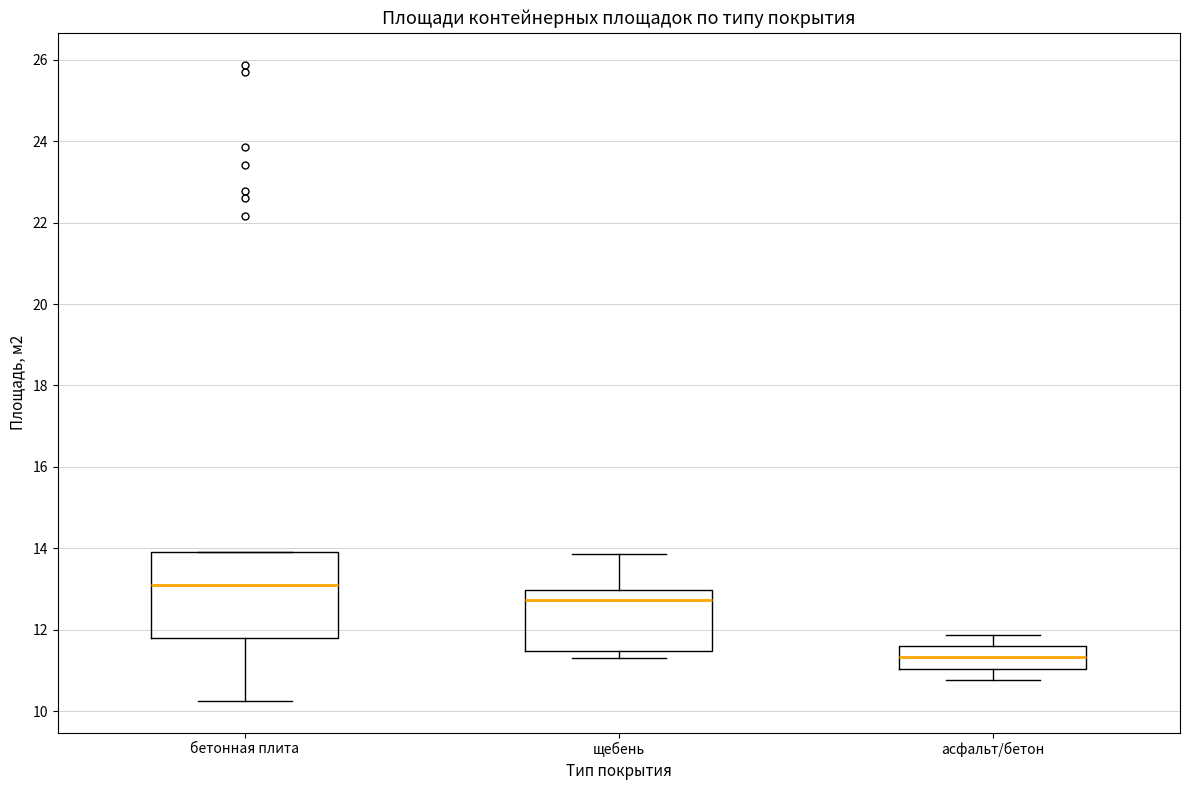

Where is the lower edge of the box for асфальт/бетон on the y-axis? The values are not printed on the chart, so give them approximately, as read against the axis.

11.0